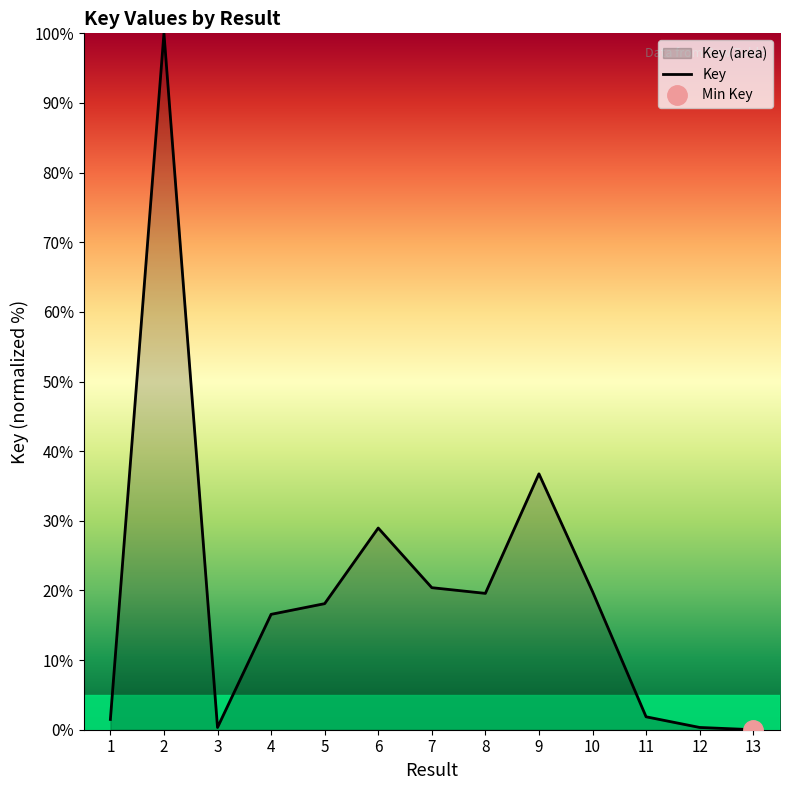

True or false: the data has more than 1 interior local peaks.

True